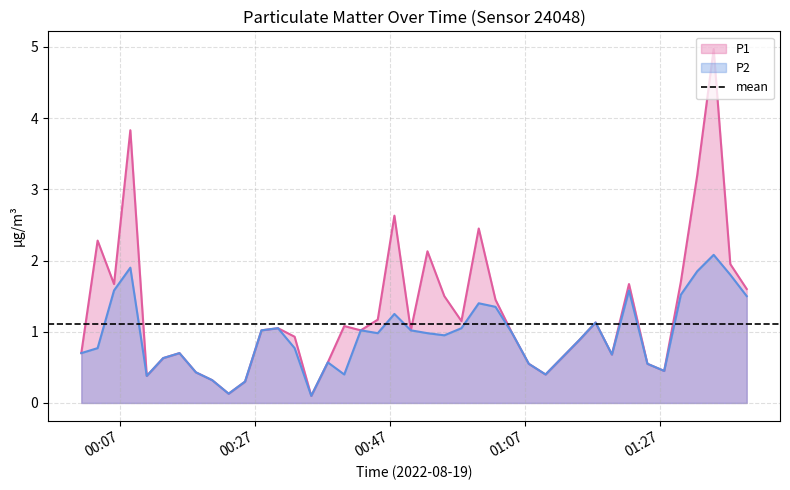

What is the label of the 2nd point from the left?

2022-08-19T00:03:40